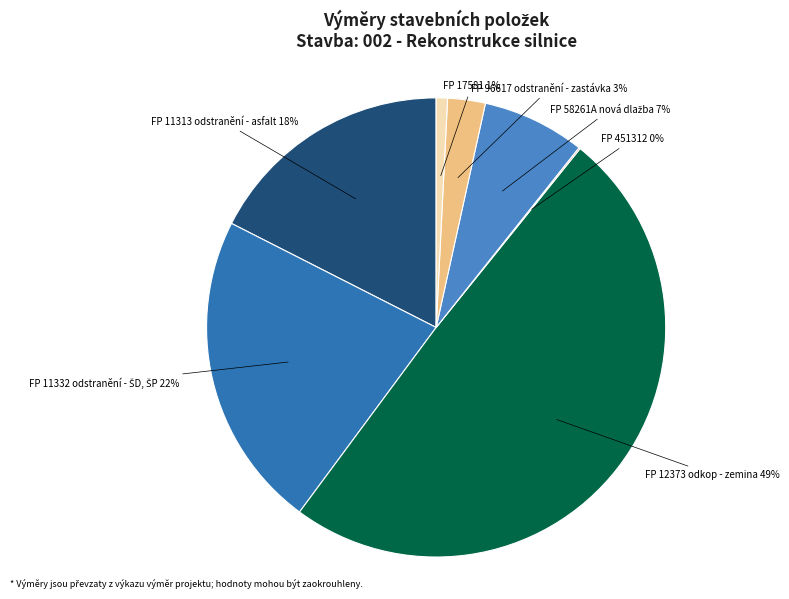

Is there a majority slice in this chart?

No